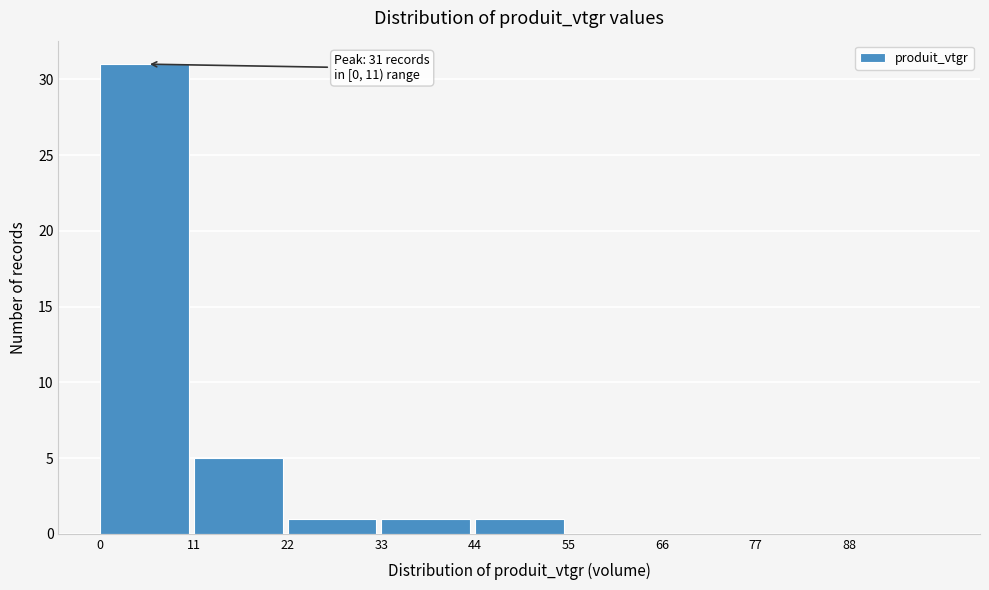

Which range on the x-axis has the tallest bar?

0 to 11